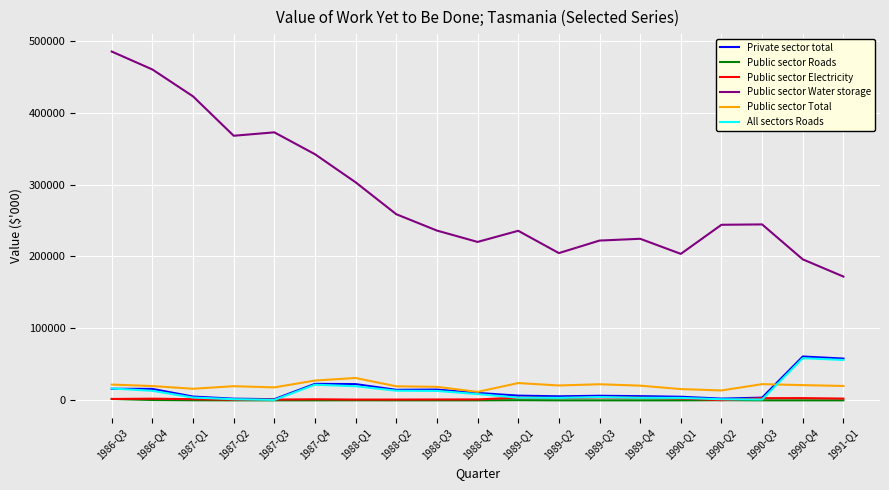

Which series has the largest total across all categories?

Public sector Water storage